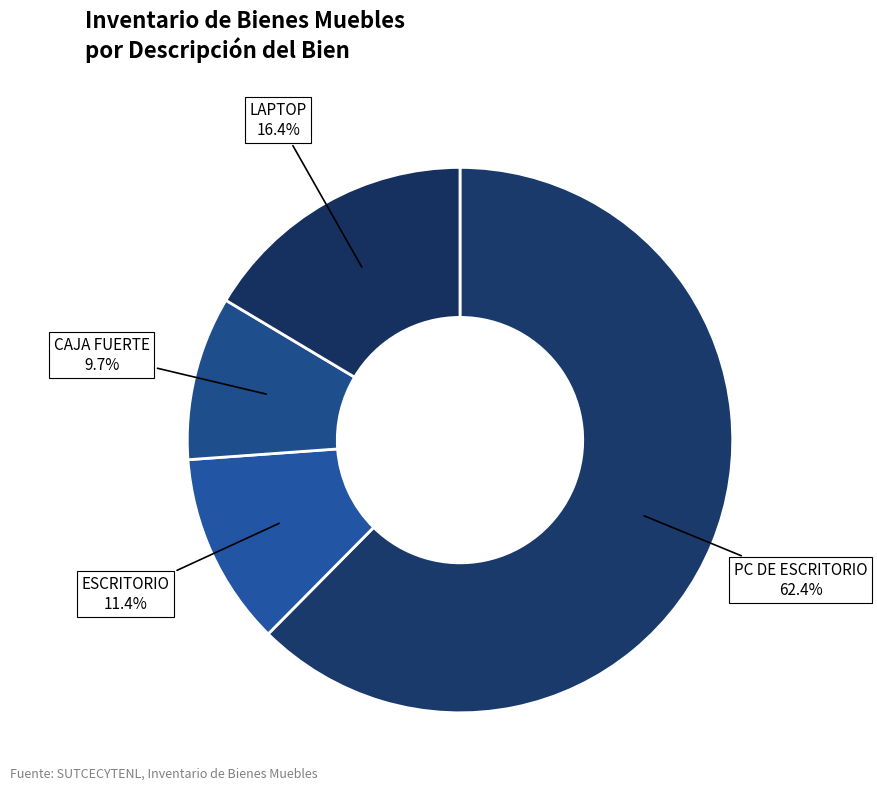

Is there any slice that represents more than half of the pie?

Yes